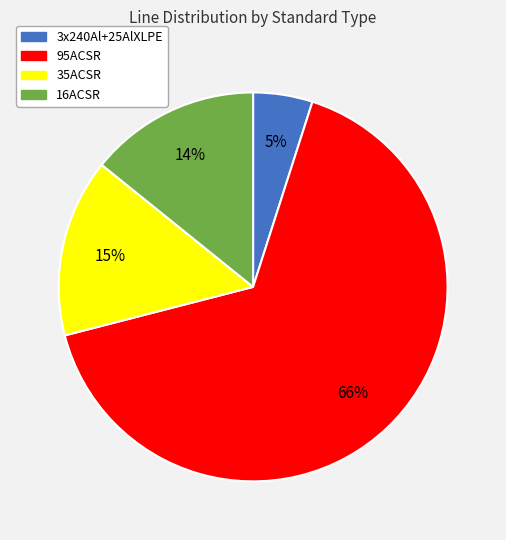

What percentage is the 35ACSR slice, to the nearest percent?

15%